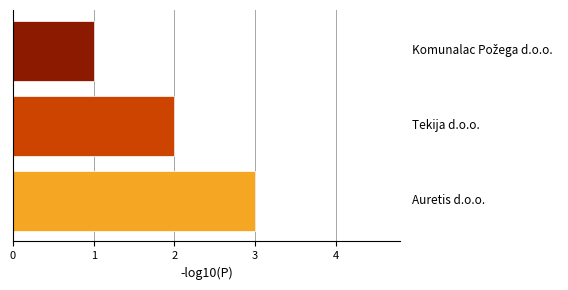

What is the sum of all values?

6